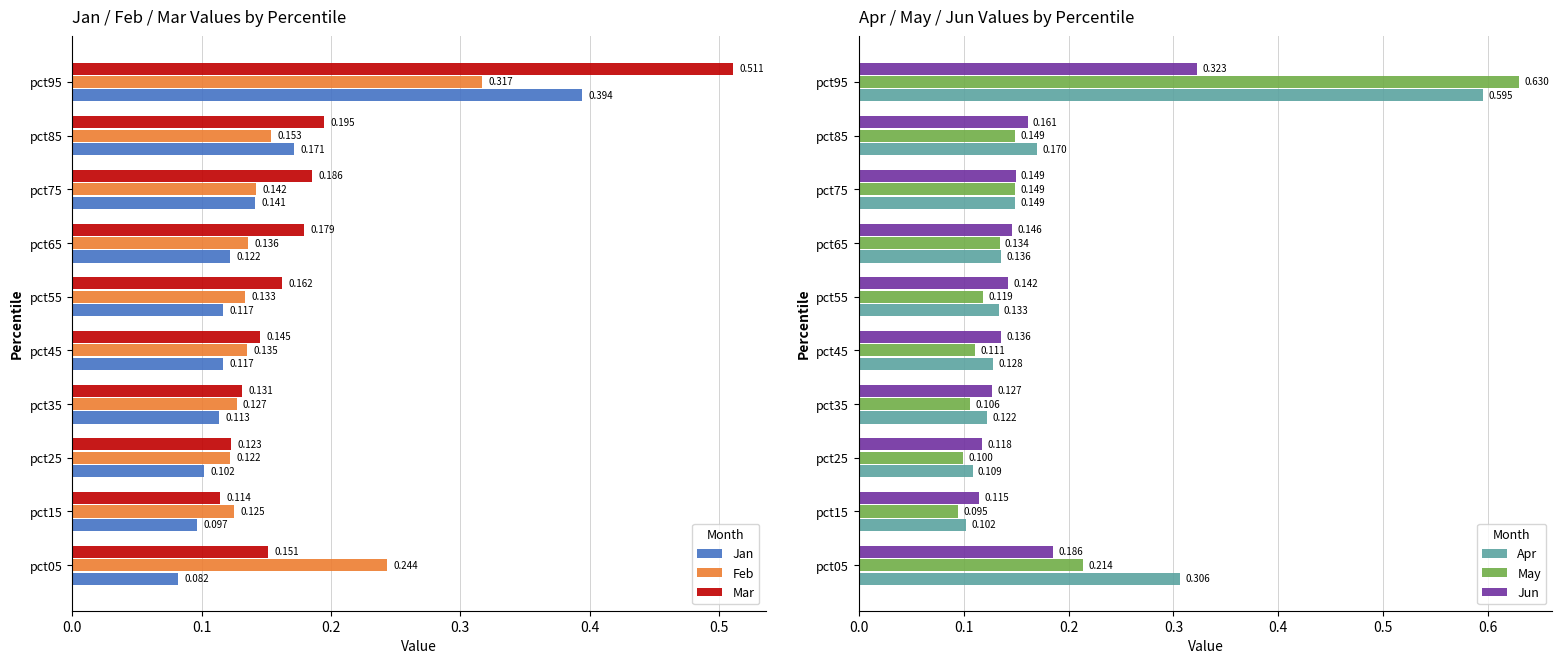

Rank the series by their maximum value, from lowest to highest.

Feb, Jun, Jan, Mar, Apr, May